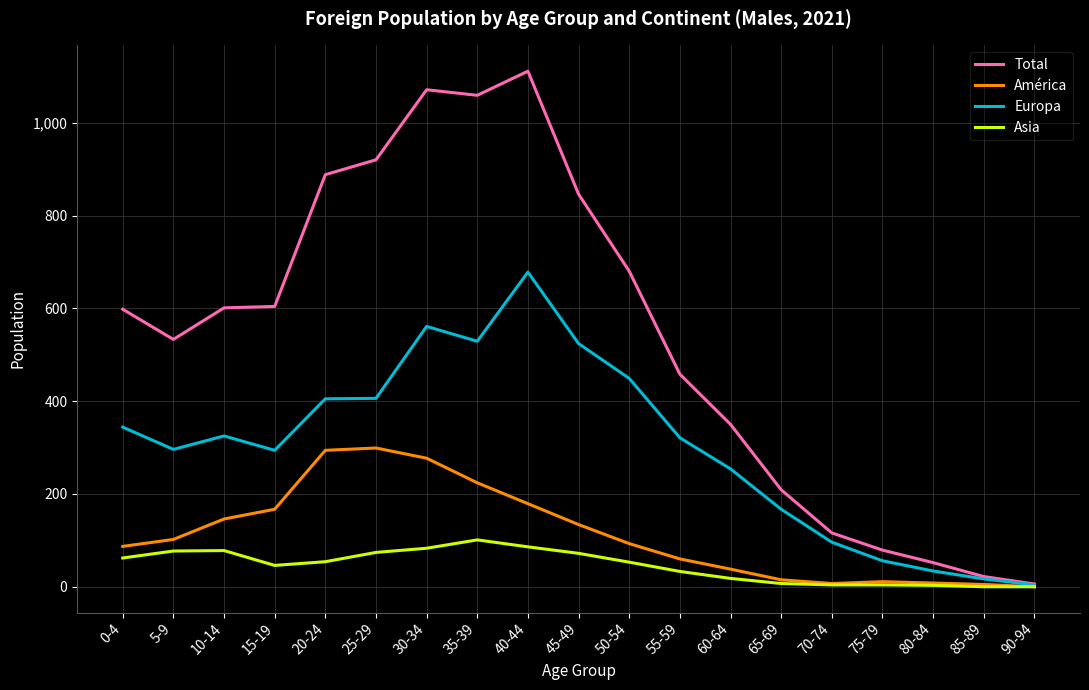

Where does the Europa series first go above 321?

0-4